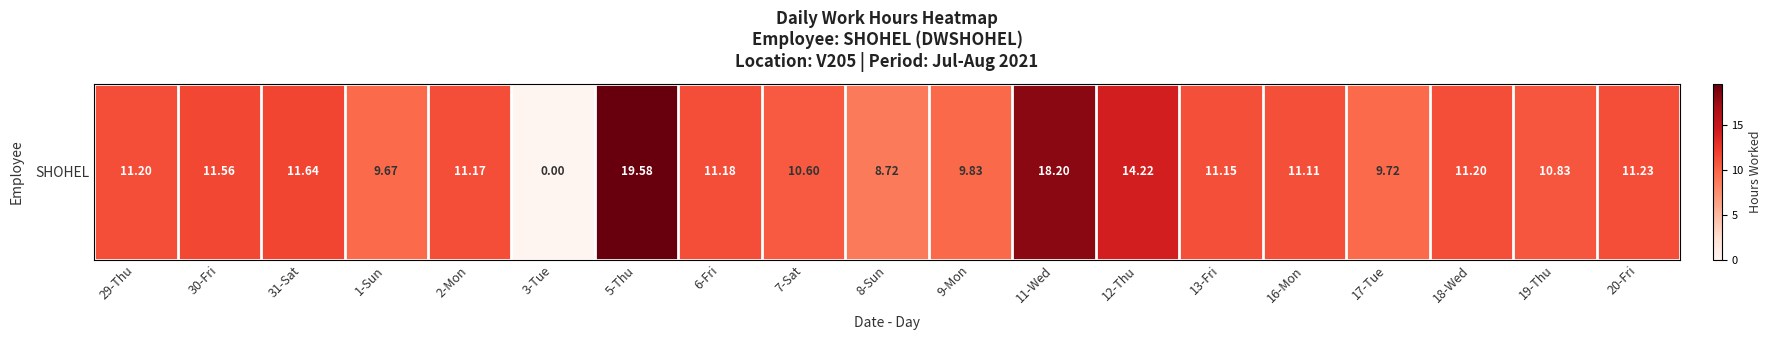

Between 1-Sun and 9-Mon, which is larger?

9-Mon